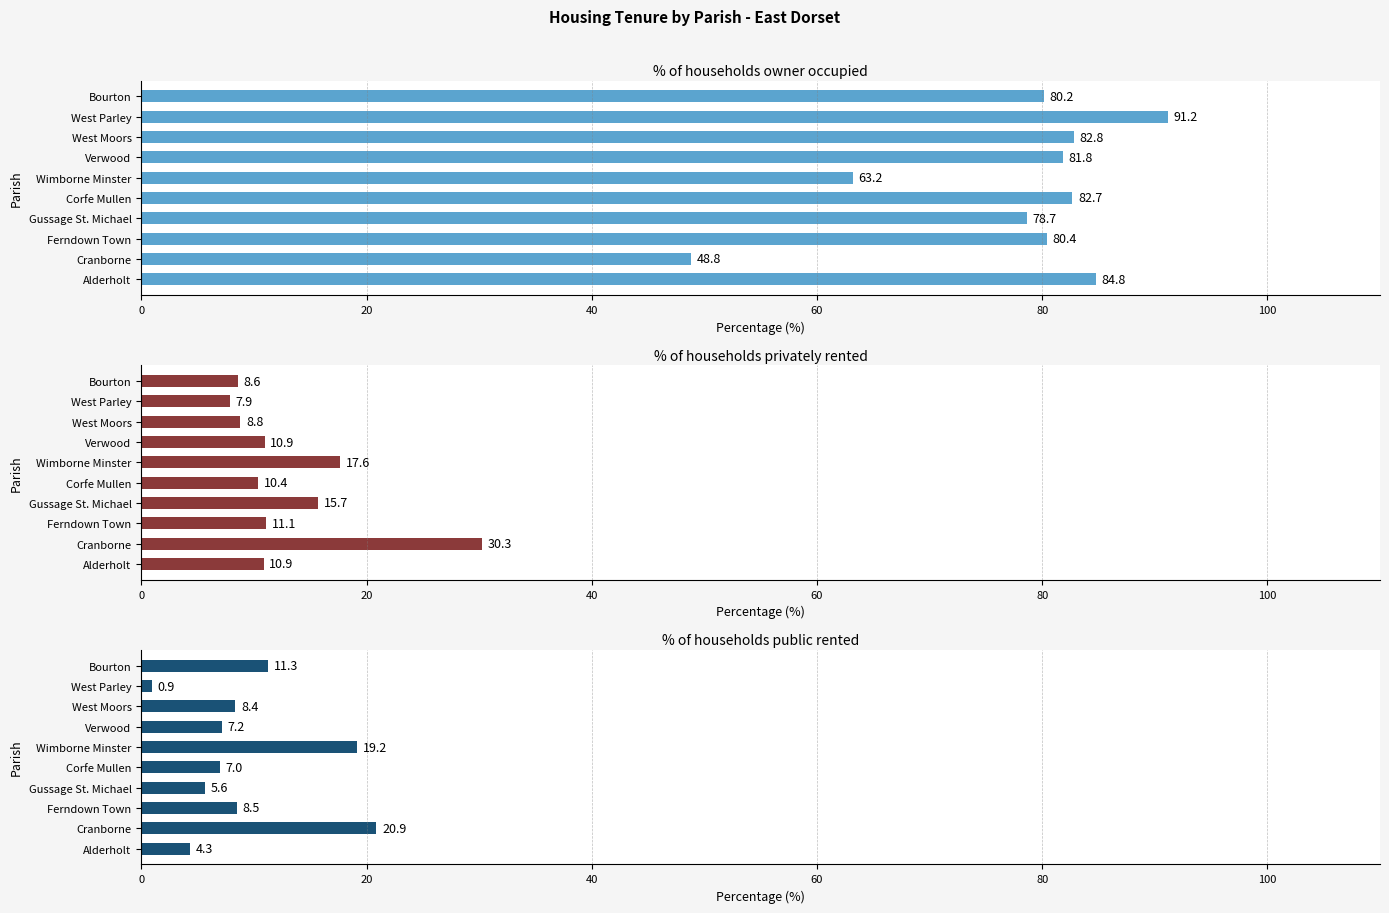

What is the lowest value of the % of households owner occupied series?

48.8